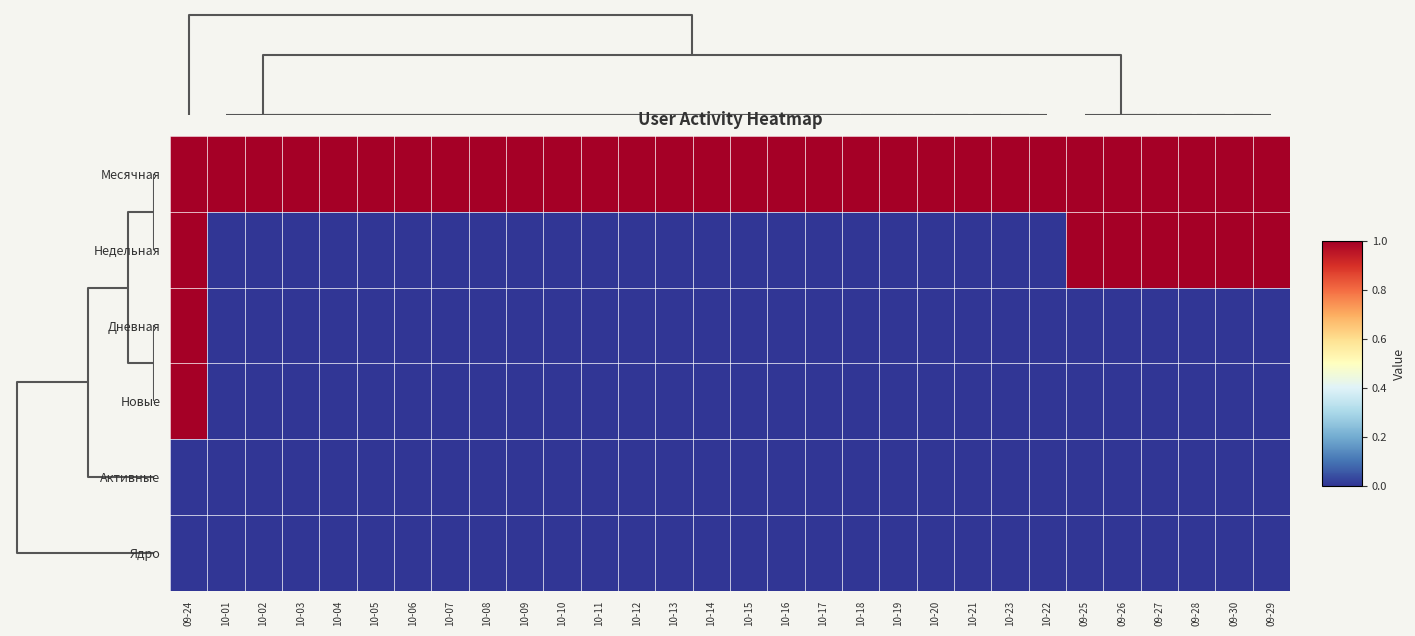

What is the total value across all series at 10-20?

1